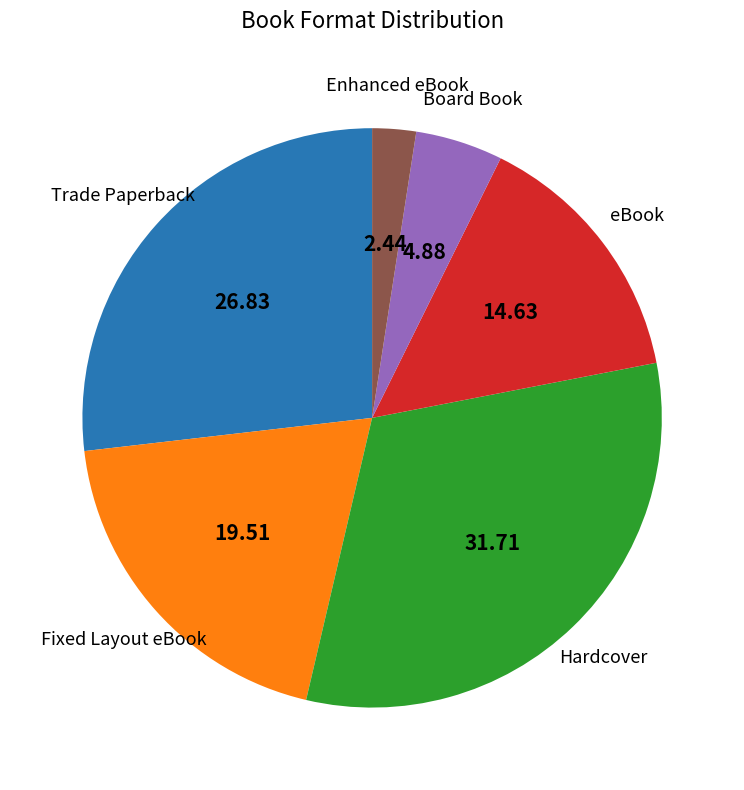

Is the sum of Trade Paperback and Board Book greater than half?

No